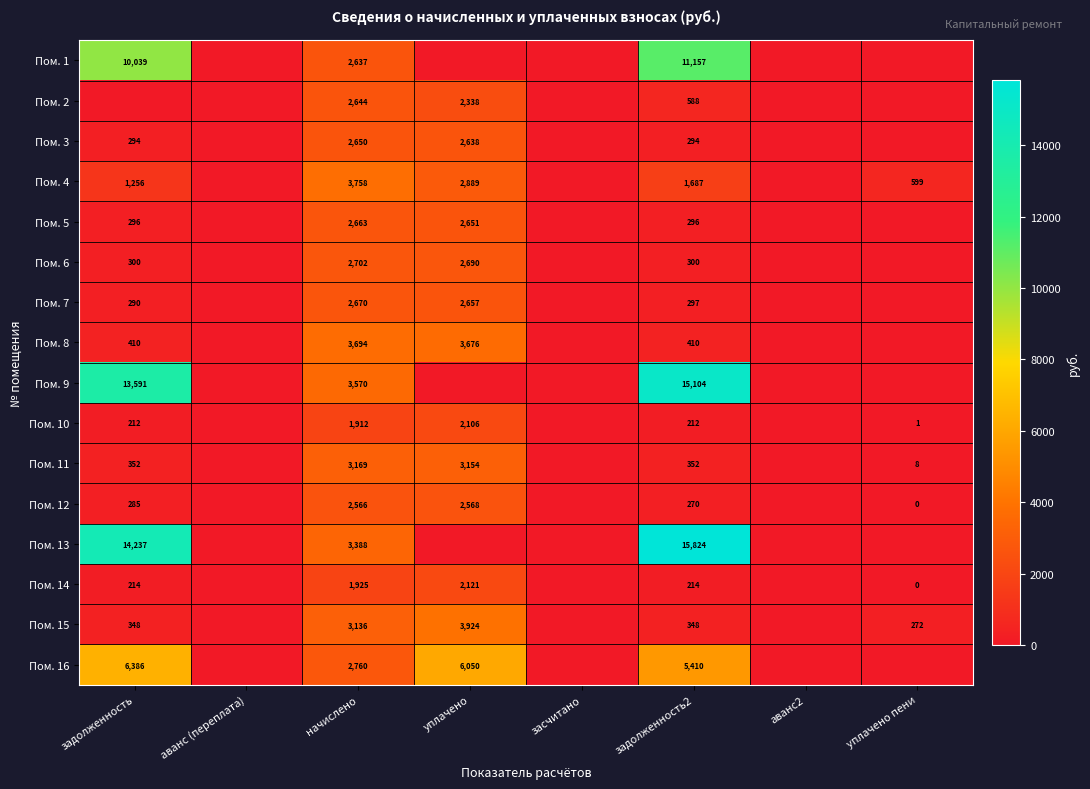

What is the total value across all series at задолженность2?

52763